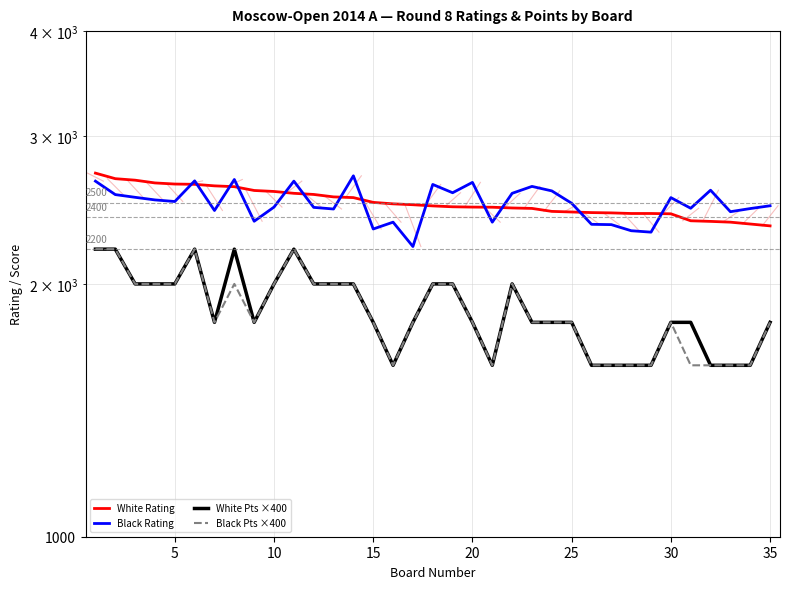

True or false: Black Pts ×400 has more than 2 interior local peaks.

True